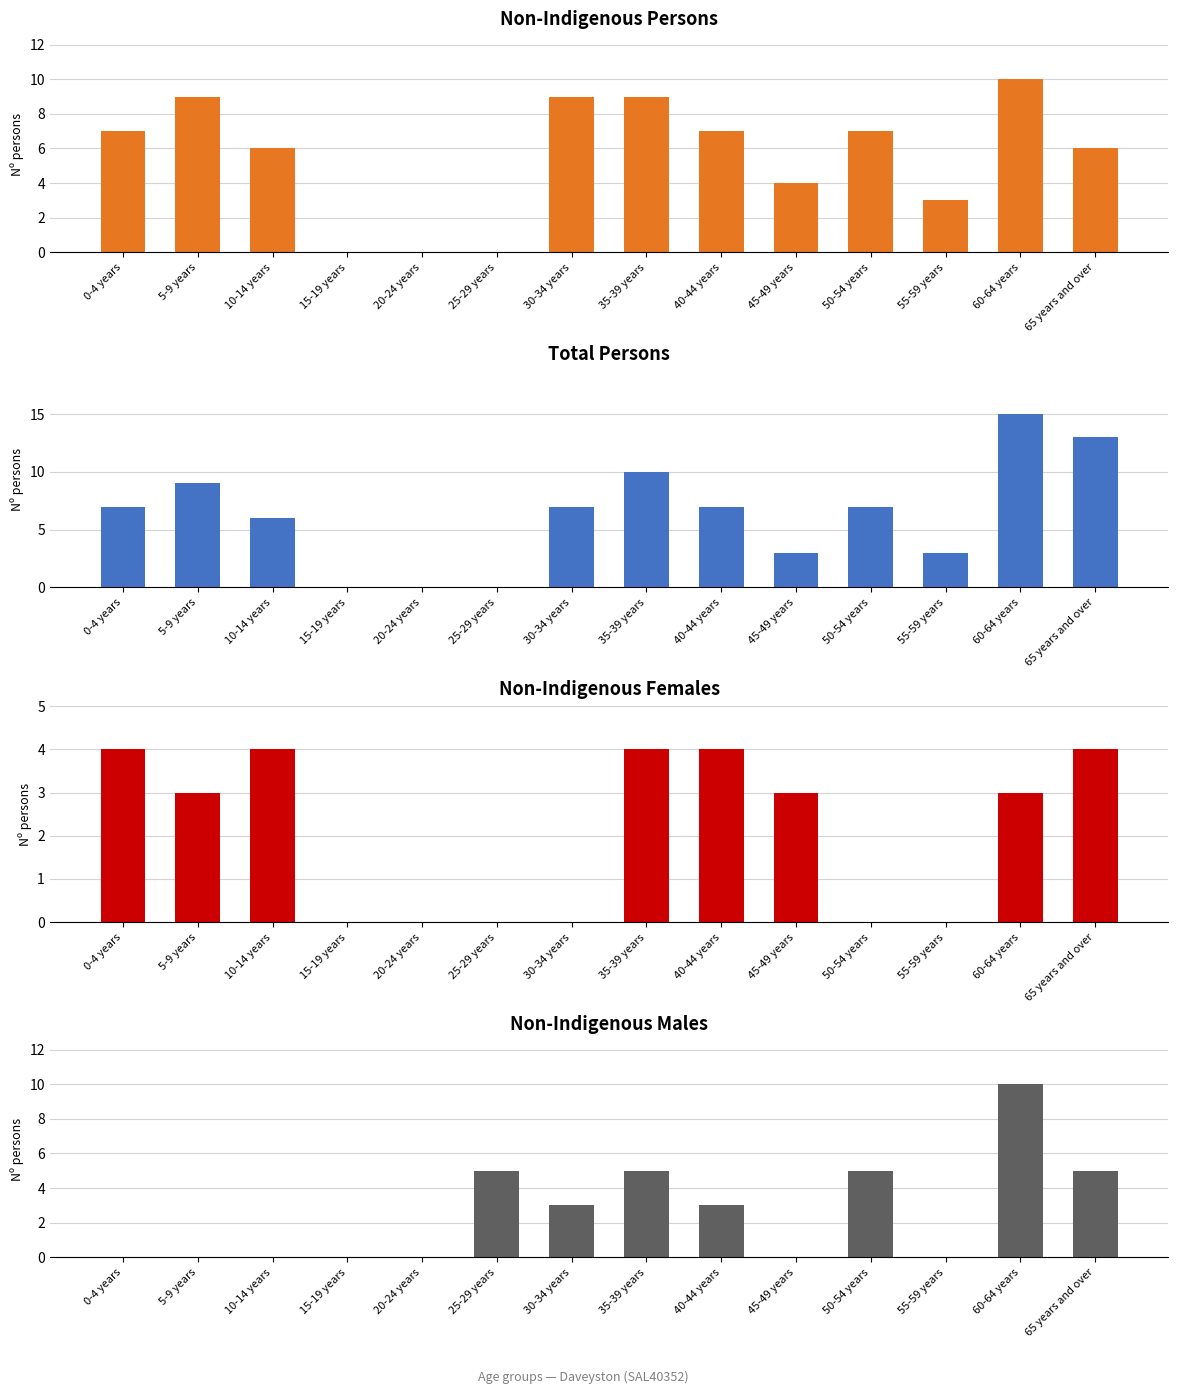

Reading left to right, transcribe all the data shown in this chart.

Non-Indigenous Persons: 7	9	6	0	0	0	9	9	7	4	7	3	10	6
Total Persons: 7	9	6	0	0	0	7	10	7	3	7	3	15	13
Non-Indigenous Females: 4	3	4	0	0	0	0	4	4	3	0	0	3	4
Non-Indigenous Males: 0	0	0	0	0	5	3	5	3	0	5	0	10	5